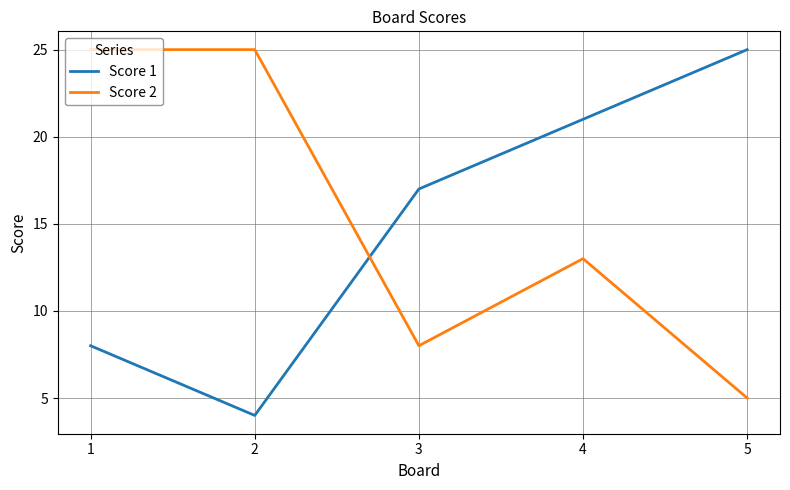

At which label is Score 2 closest to 15?

4